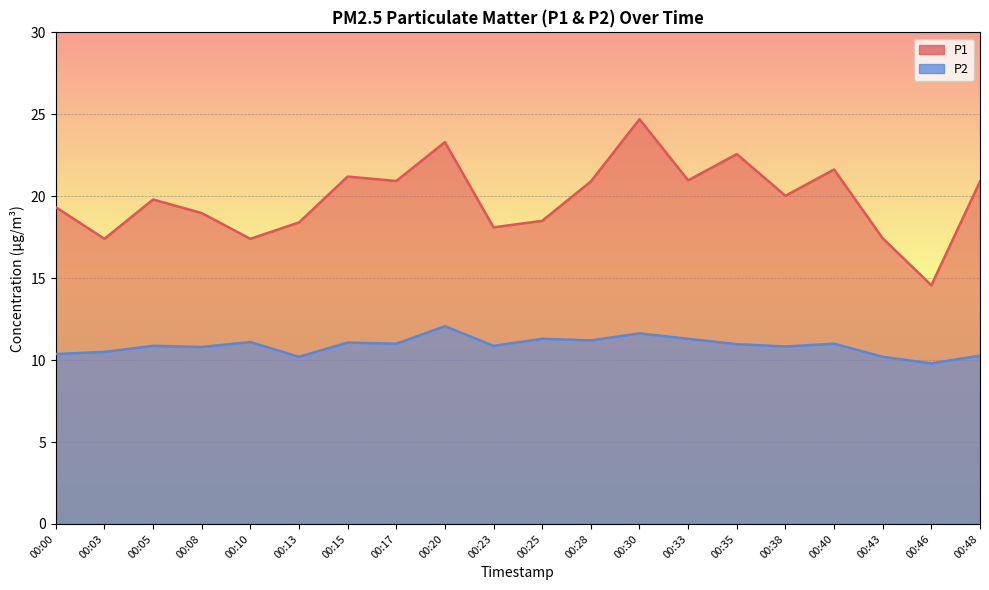

How many values in the P2 series are below 10?

1